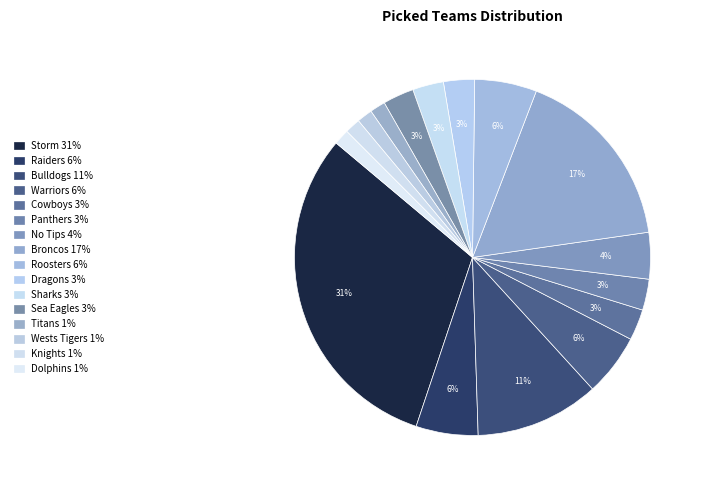

What percentage is the Panthers slice, to the nearest percent?

3%